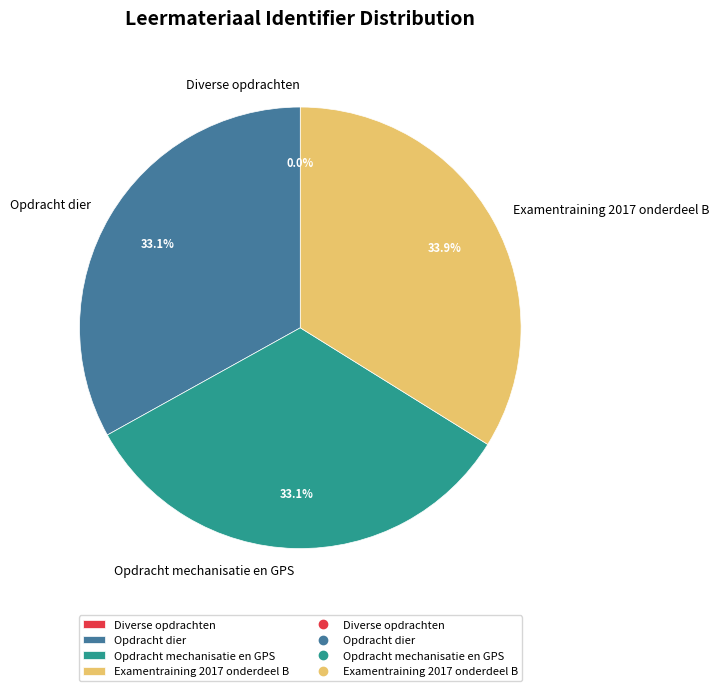

Approximately how many times larger is the value at Examentraining 2017 onderdeel B compared to Opdracht mechanisatie en GPS?

1.0